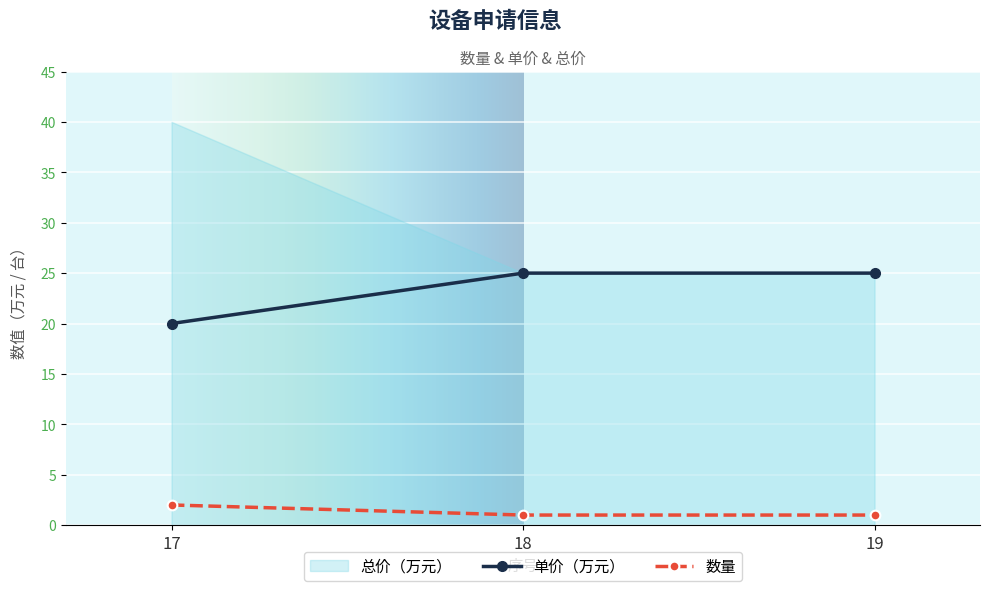

Which series changed the most between 17 and 19?

数量